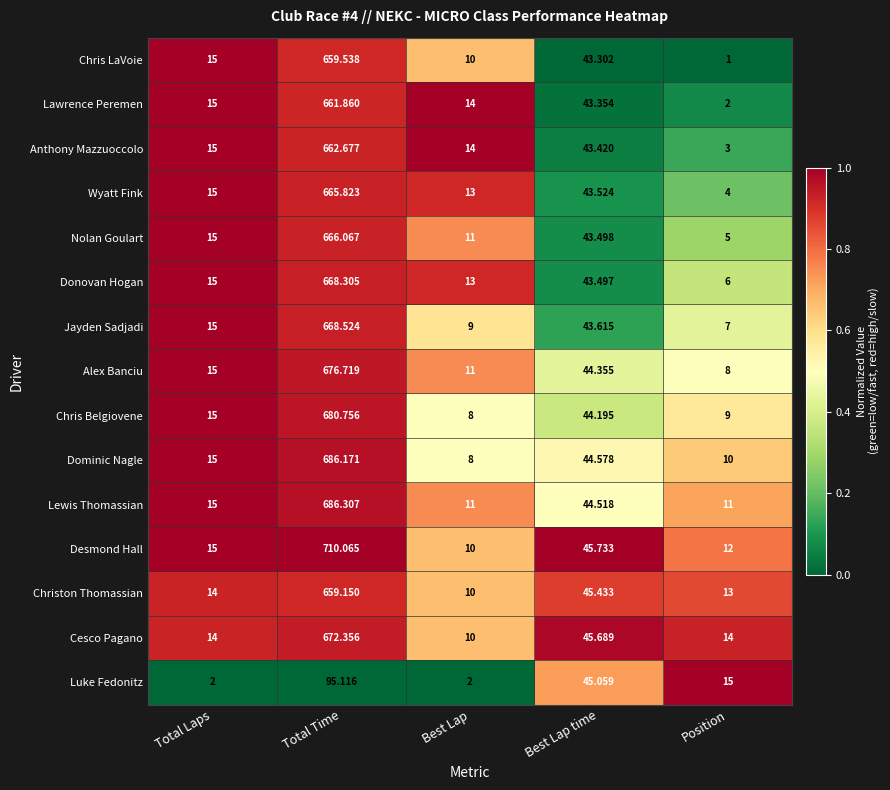

Which series has the largest total across all categories?

Desmond Hall